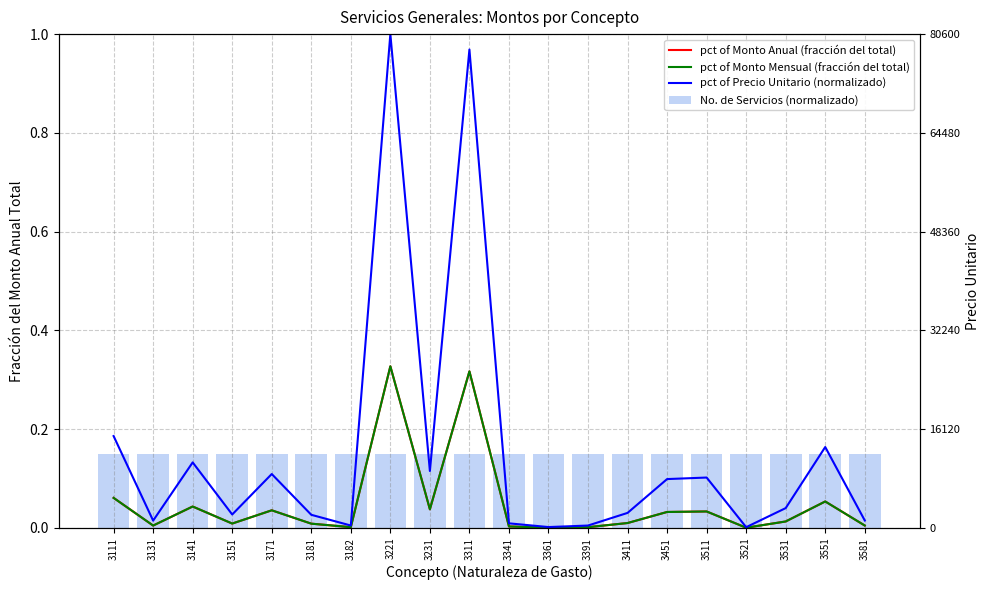

Which series has the largest total across all categories?

pct of Precio Unitario (normalizado)